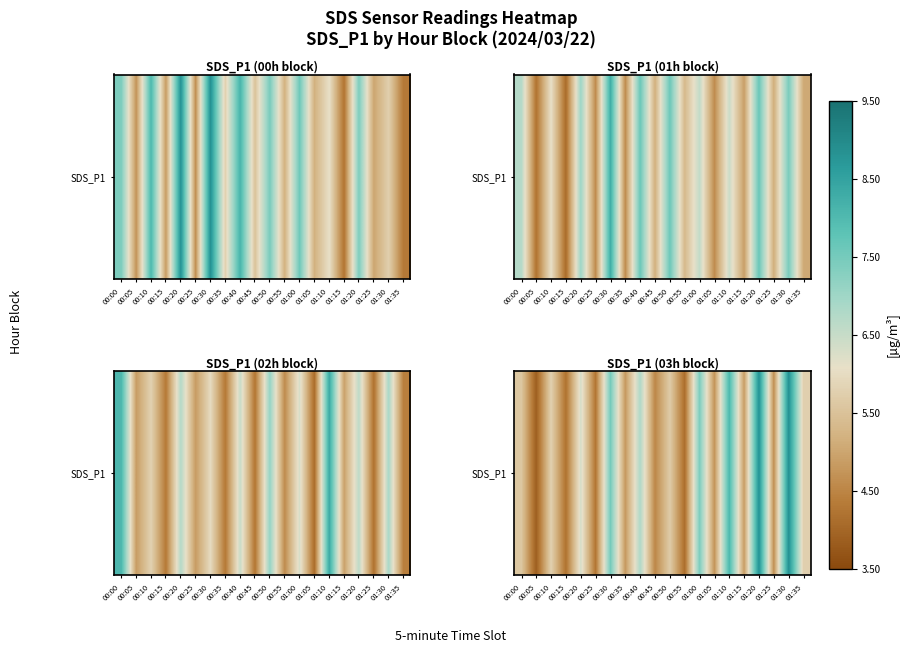

Which label corresponds to the smallest value in the chart?

00:05